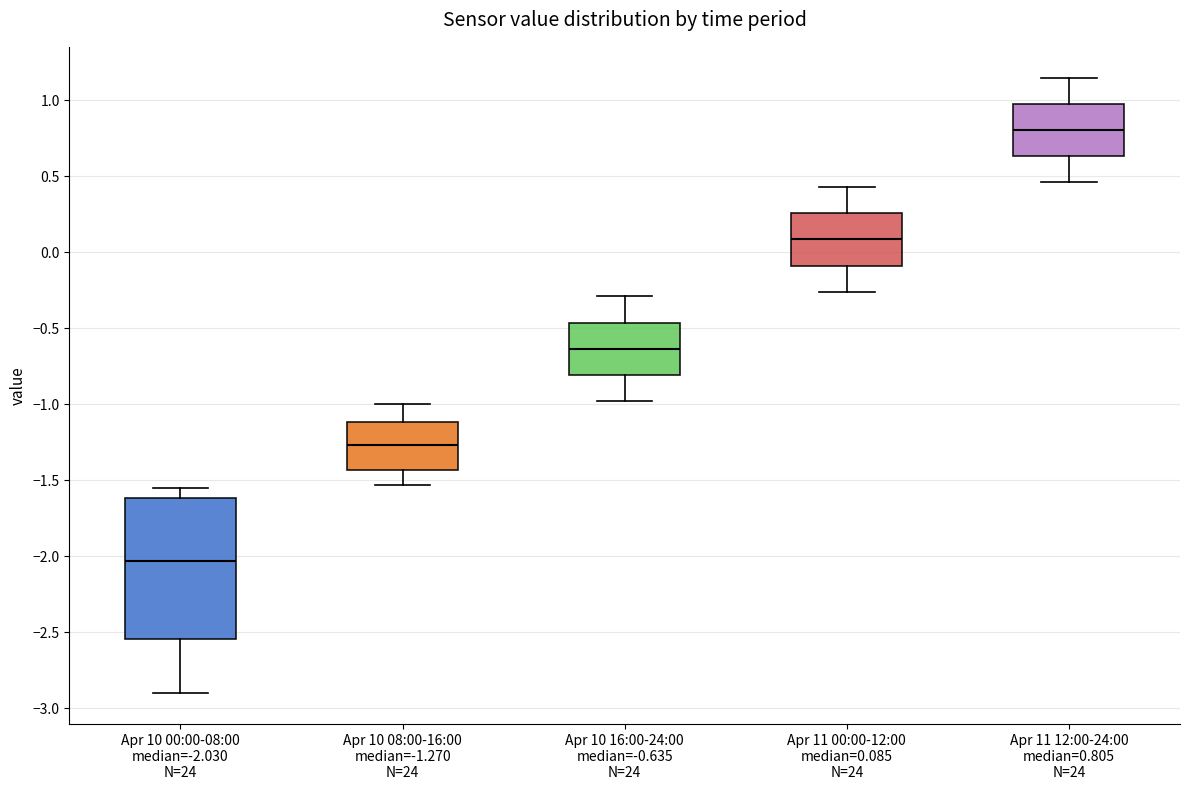

Which box has the highest median line?

Apr 11 12:00-24:00 median=0.805 N=24